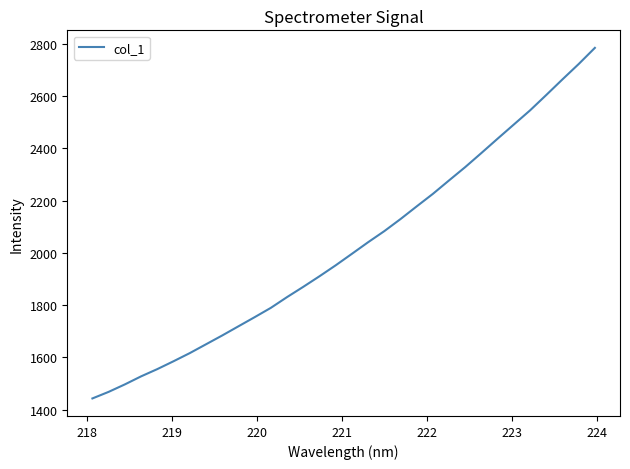

What is the smallest value displayed?

1442.7